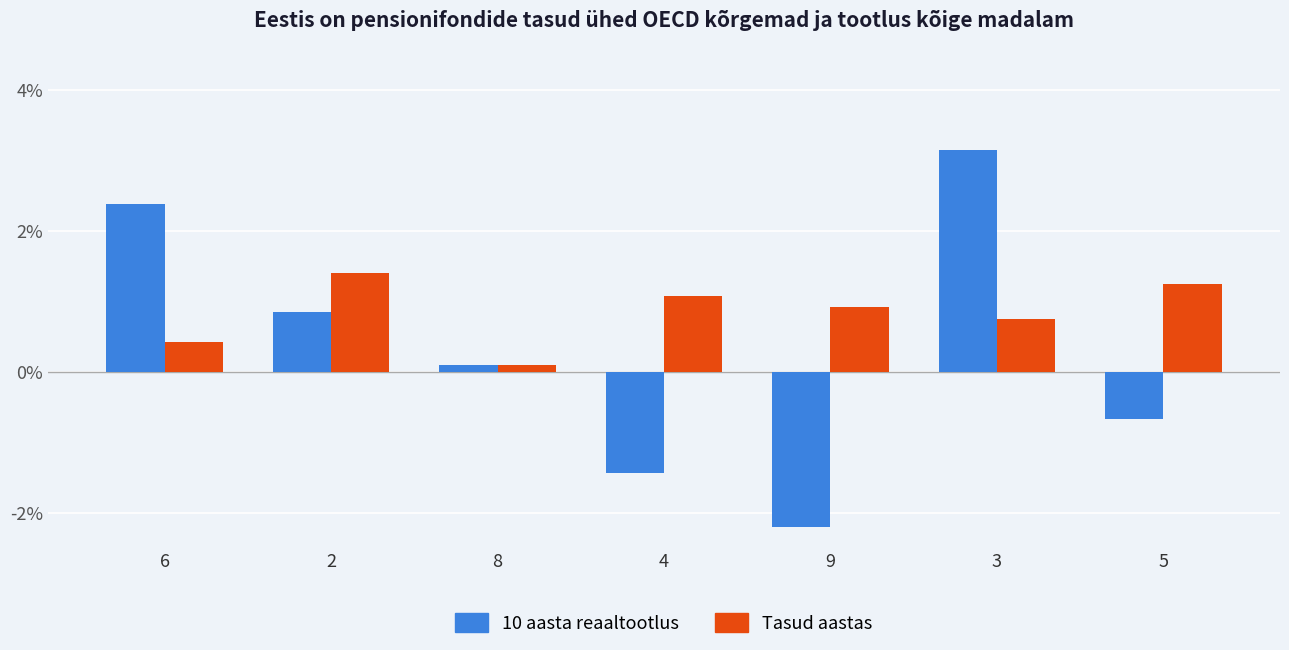

Which series has the largest range (max minus min)?

10 aasta reaaltootlus